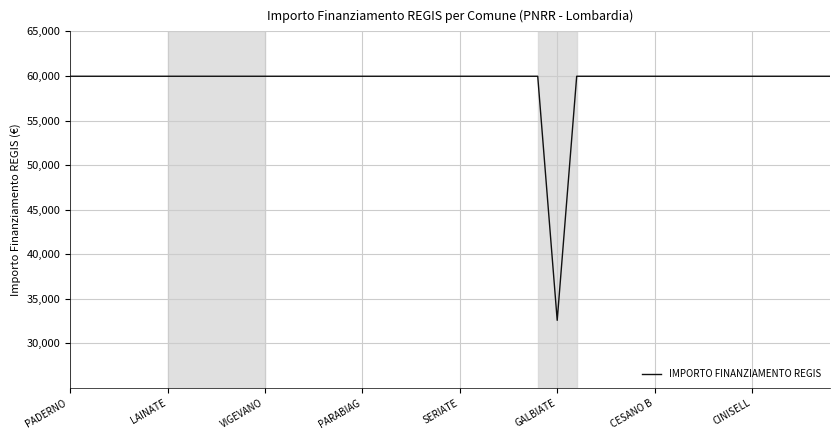

What is the difference between the maximum and minimum values?

27377